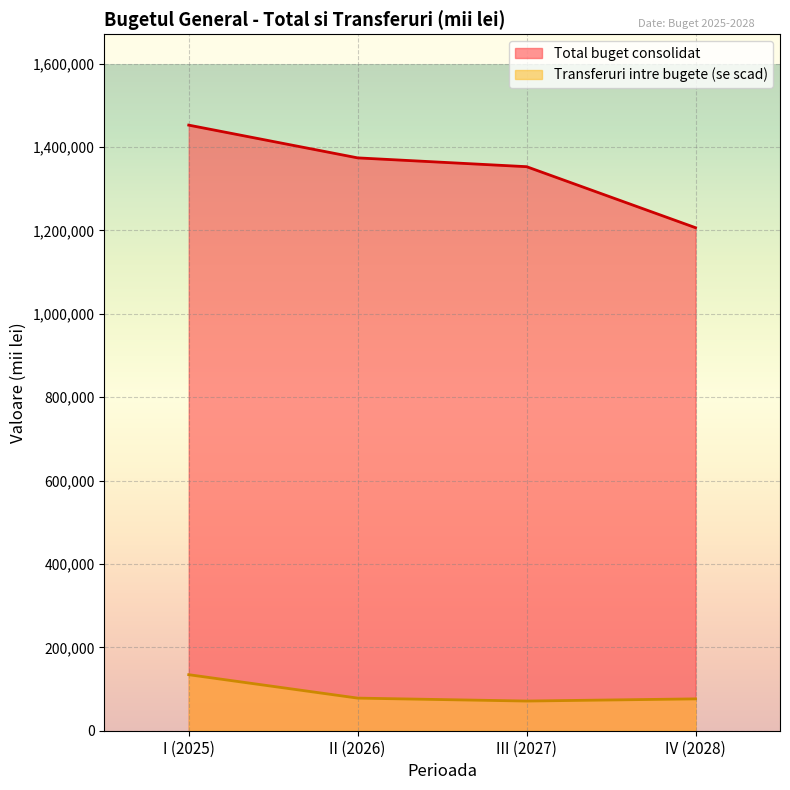

At IV (2028), list the series in order from largest to smallest.

Total buget consolidat, Transferuri intre bugete (se scad)